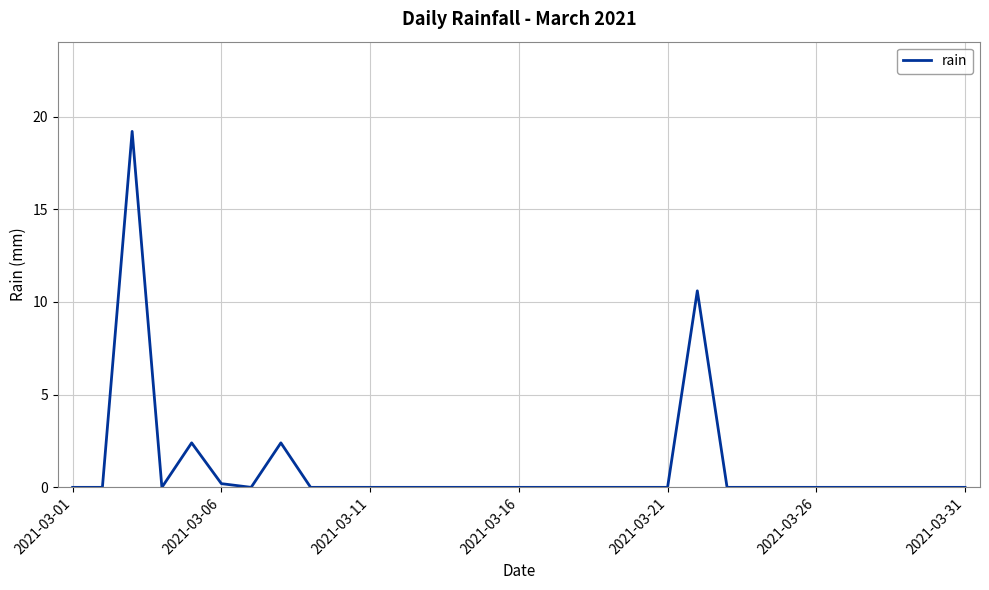

What is the greatest value displayed?

19.2